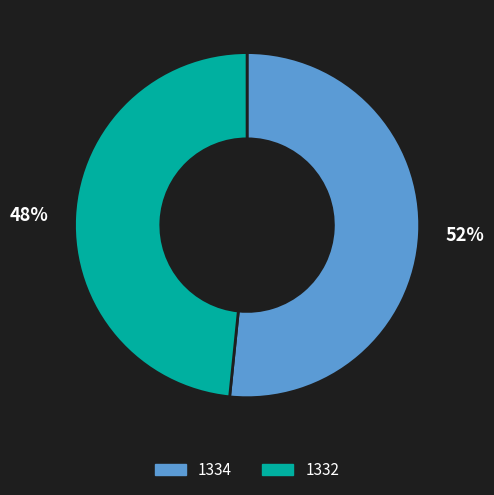

To the nearest percent, what is the combined percentage of 1334 and 1332?

100%